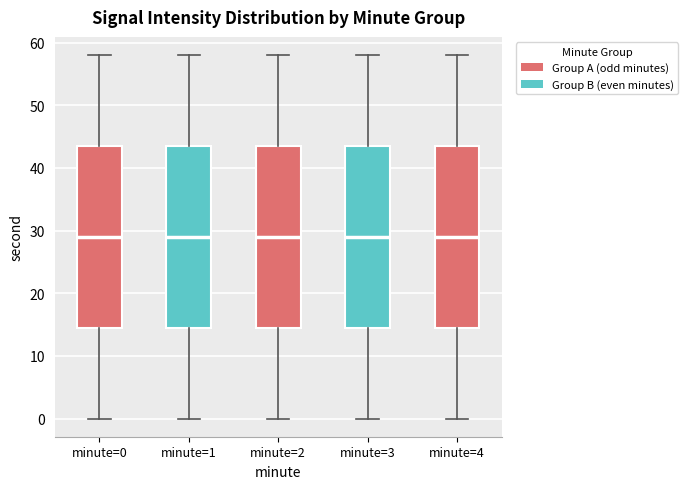

Reading left to right, transcribe this box plot: for each box, give where its median line is, the range the box spans, and where its two whiskers end, as read against the y-axis. The values are not printed on the chart, so give them approximately, as read against the axis.

minute=0: median 29, box 15 to 44, whiskers 0 to 58
minute=1: median 29, box 15 to 44, whiskers 0 to 58
minute=2: median 29, box 15 to 44, whiskers 0 to 58
minute=3: median 29, box 15 to 44, whiskers 0 to 58
minute=4: median 29, box 15 to 44, whiskers 0 to 58